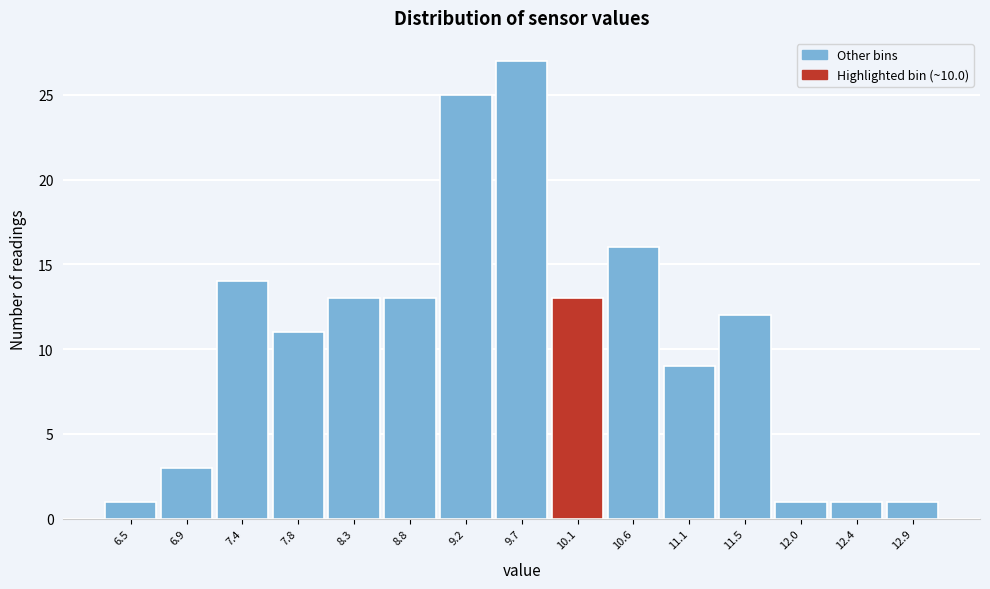

Which range on the x-axis has the tallest bar?

9.45 to 9.91